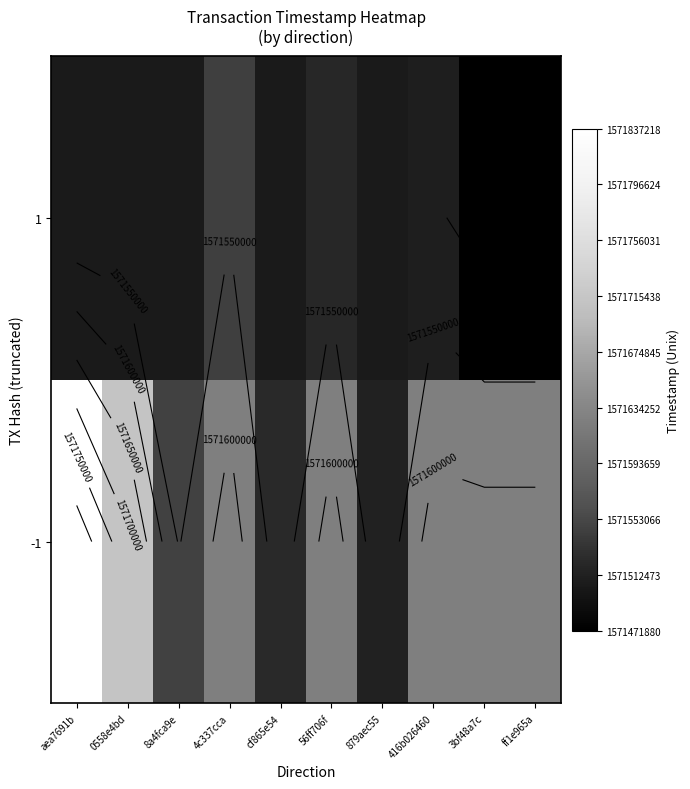

Which has a higher value, 8a4fca9e or 56ff706f?

56ff706f